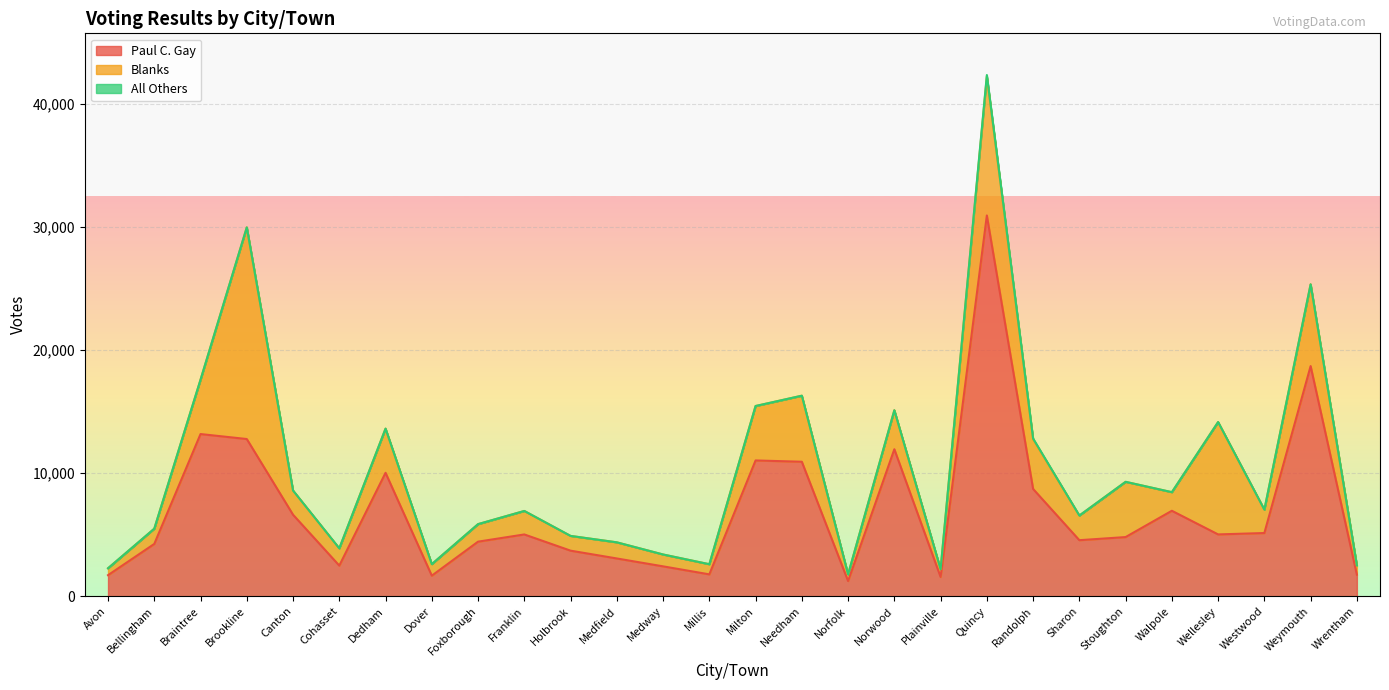

What is the label of the 20th point from the right?

Foxborough